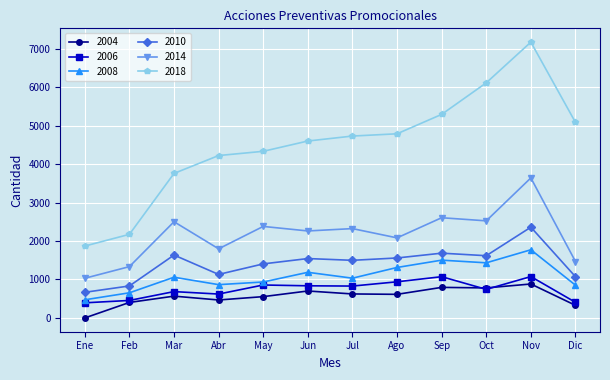

Rank the series by their maximum value, from highest to lowest.

2018, 2014, 2010, 2008, 2006, 2004